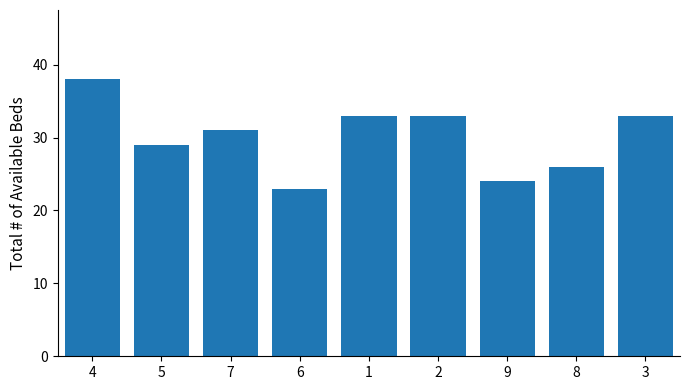

What is the sum of the values at 3 and 5?

62